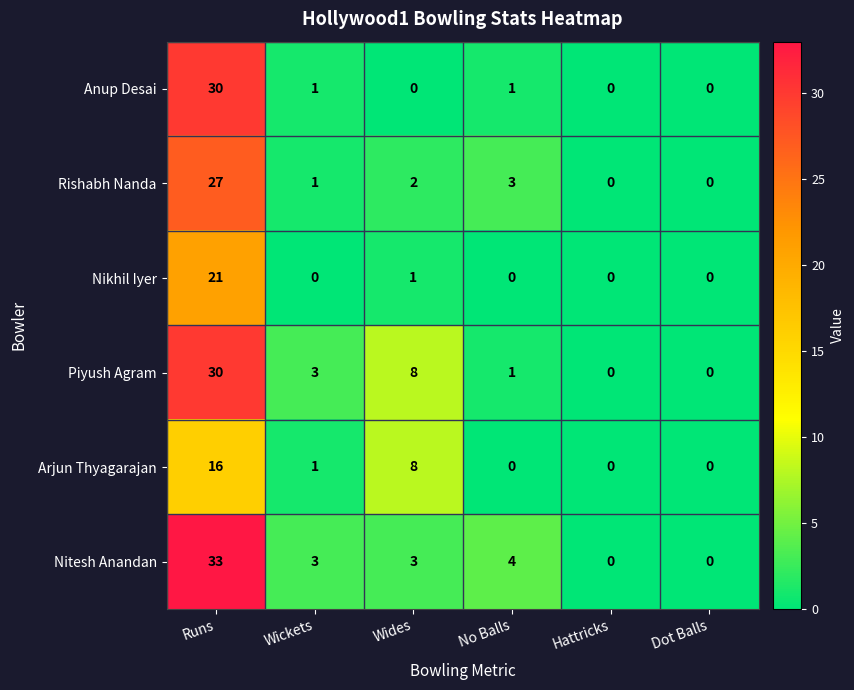

Which series has the largest total across all categories?

Nitesh Anandan